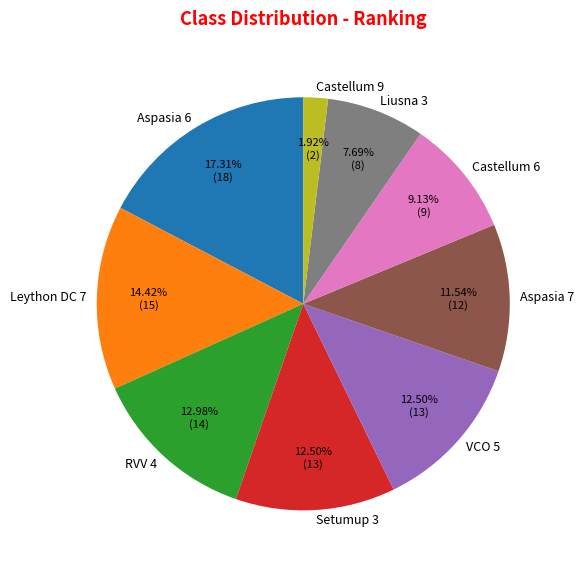

The Liusna 3 slice represents 15% of the pie. True or false?

False